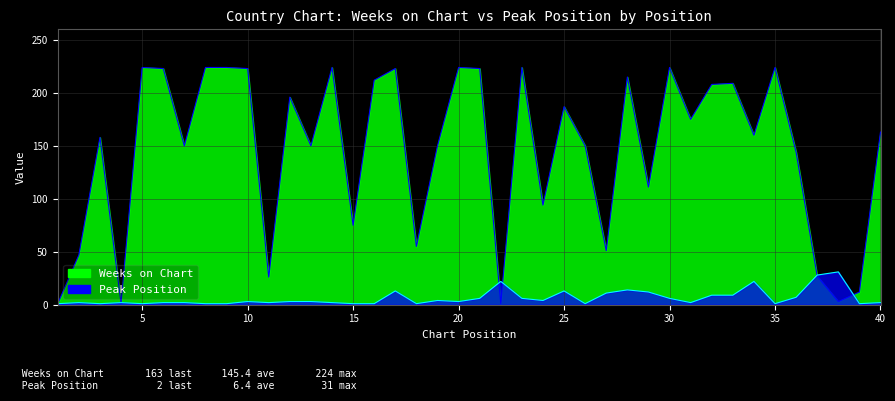

Reading left to right, what are all the values shown in this chart?

Weeks on Chart: 1=1	2=47	3=158	4=1	5=224	6=223	7=150	8=224	9=224	10=223	11=26	12=196	13=150	14=224	15=75	16=212	17=223	18=55	19=150	20=224	21=223	22=1	23=224	24=94	25=187	26=150	27=51	28=215	29=111	30=224	31=175	32=208	33=209	34=160	35=224	36=144	37=27	38=3	39=12	40=163
Peak Position: 1=1	2=2	3=1	4=2	5=1	6=2	7=2	8=1	9=1	10=3	11=2	12=3	13=3	14=2	15=1	16=1	17=13	18=1	19=4	20=3	21=6	22=22	23=6	24=4	25=13	26=1	27=11	28=14	29=12	30=6	31=2	32=9	33=9	34=22	35=1	36=7	37=28	38=31	39=1	40=2